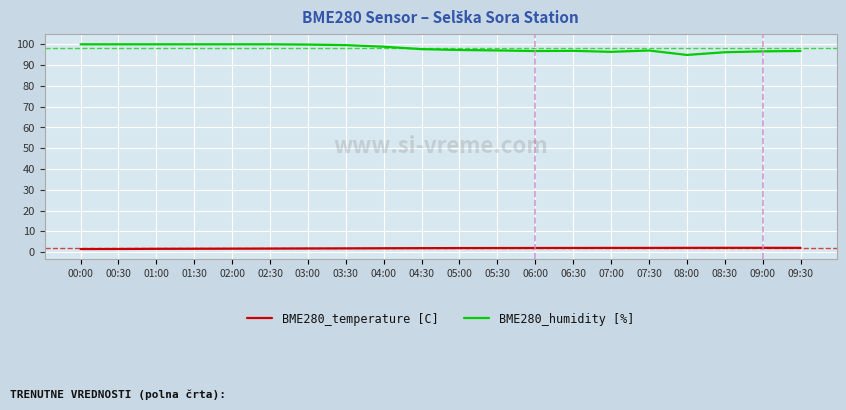

True or false: BME280_humidity [%] and BME280_temperature [C] intersect in this chart.

False